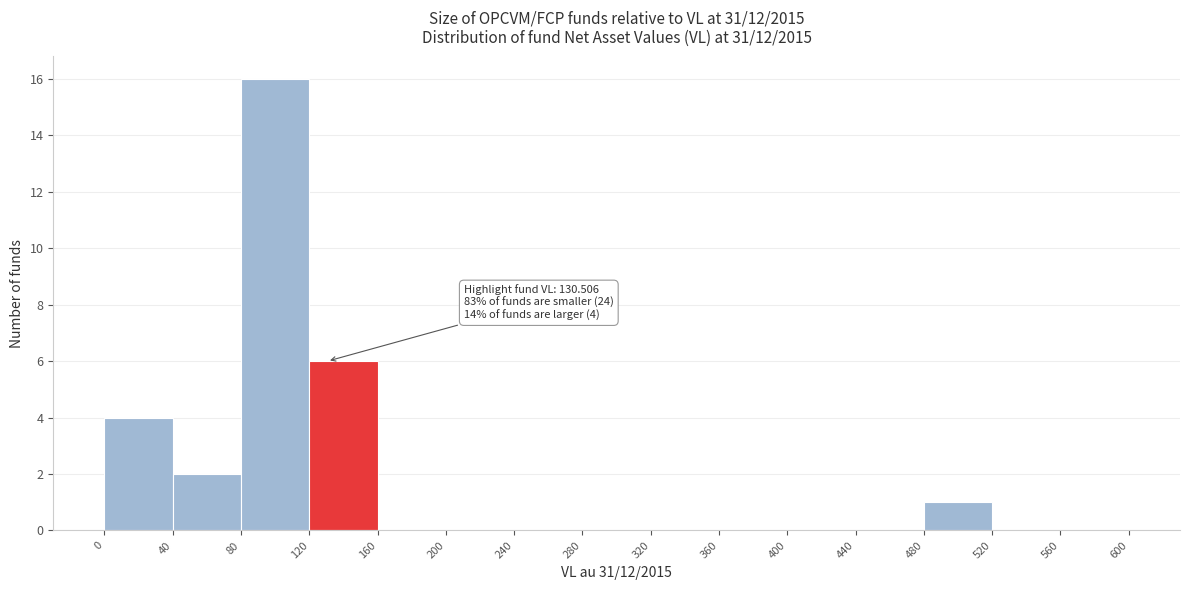

Which range on the x-axis has the tallest bar?

80 to 120